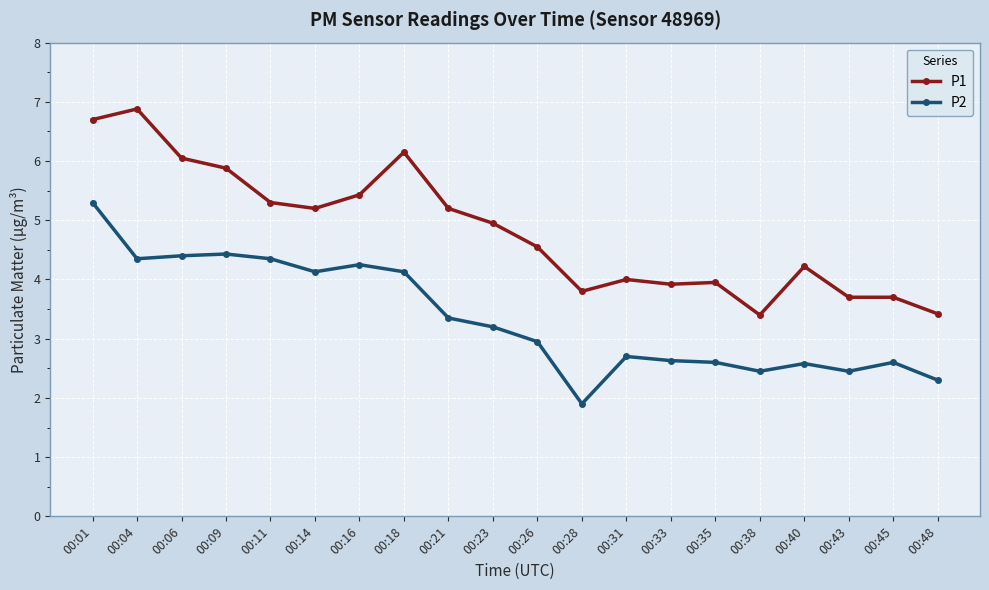

True or false: P1 and P2 intersect in this chart.

False